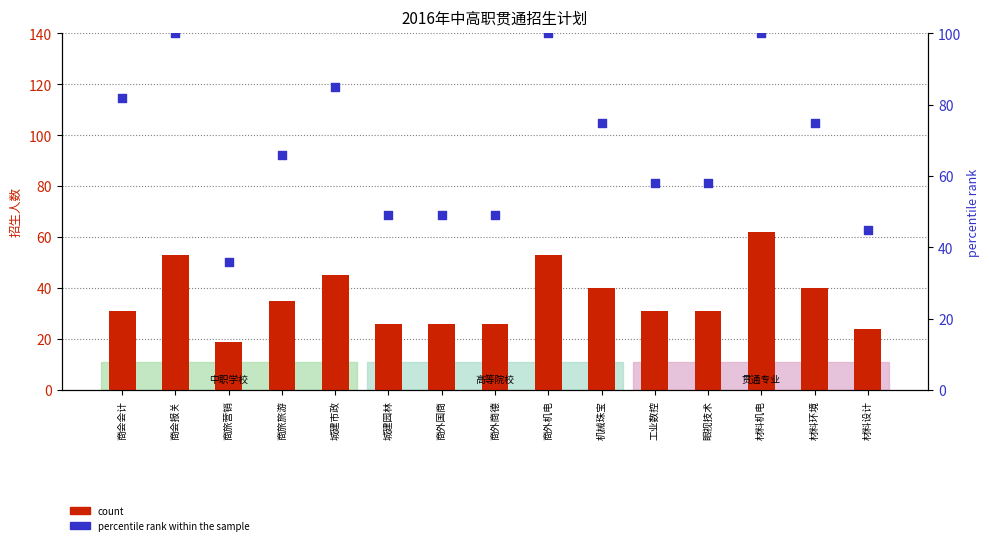

Which series has the largest Y range (max minus min)?

percentile rank within the sample